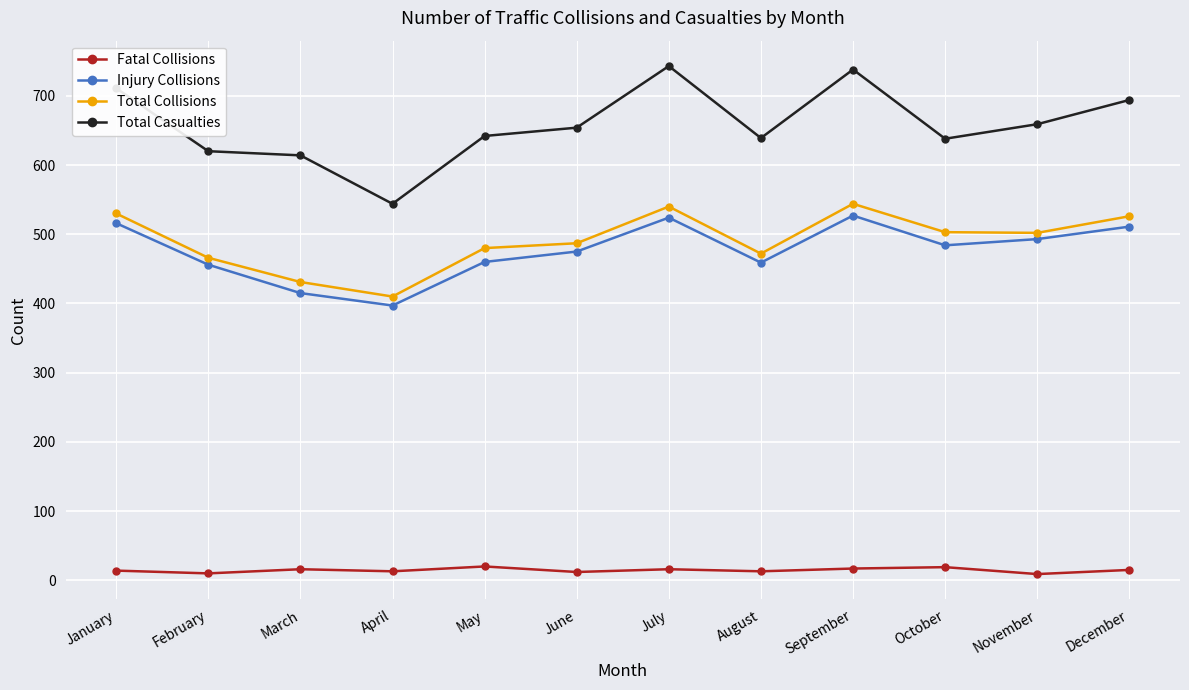

True or false: Injury Collisions has more than 2 points higher than both neighbors.

False